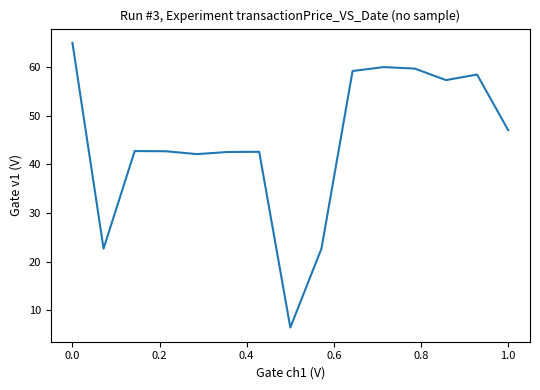

What is the difference between the maximum and minimum values?

58.6